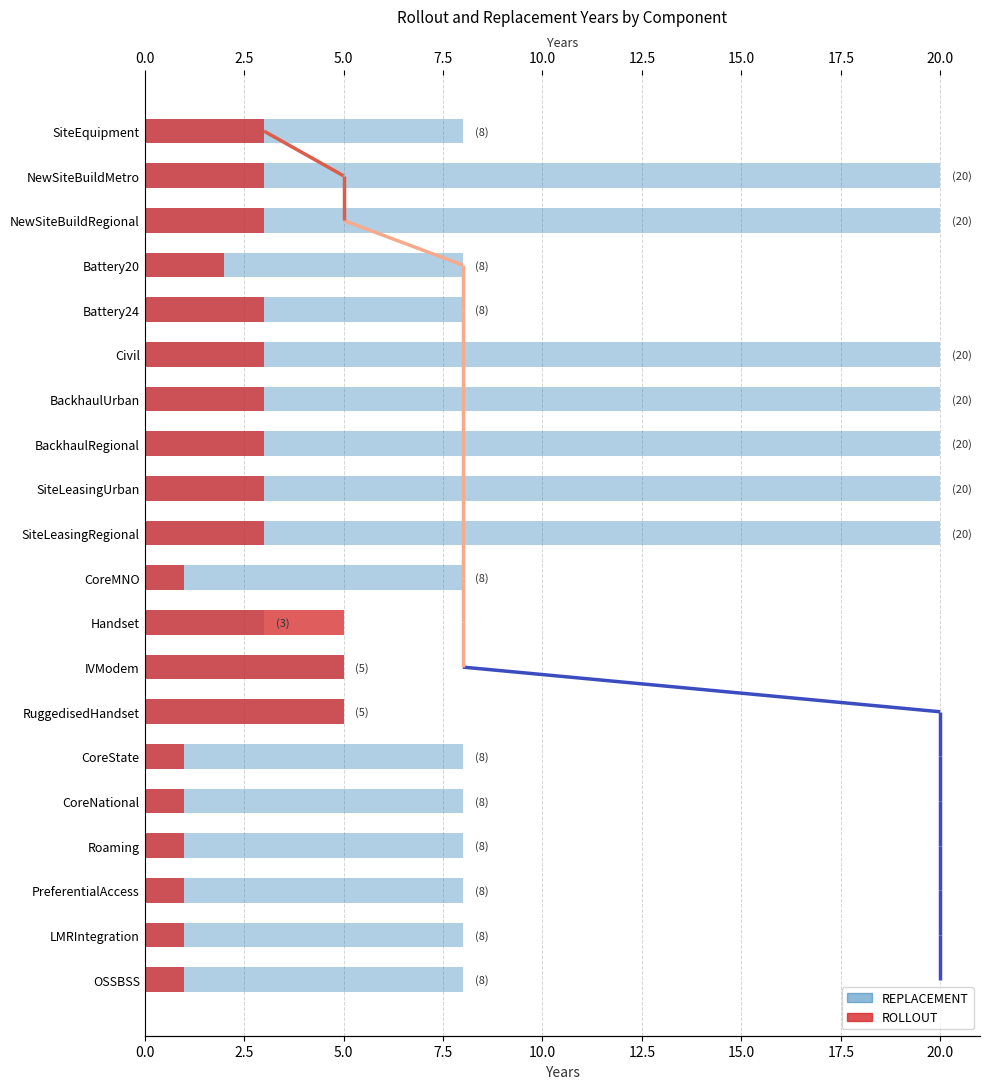

True or false: REPLACEMENT has a value of 8 at CoreState.

True